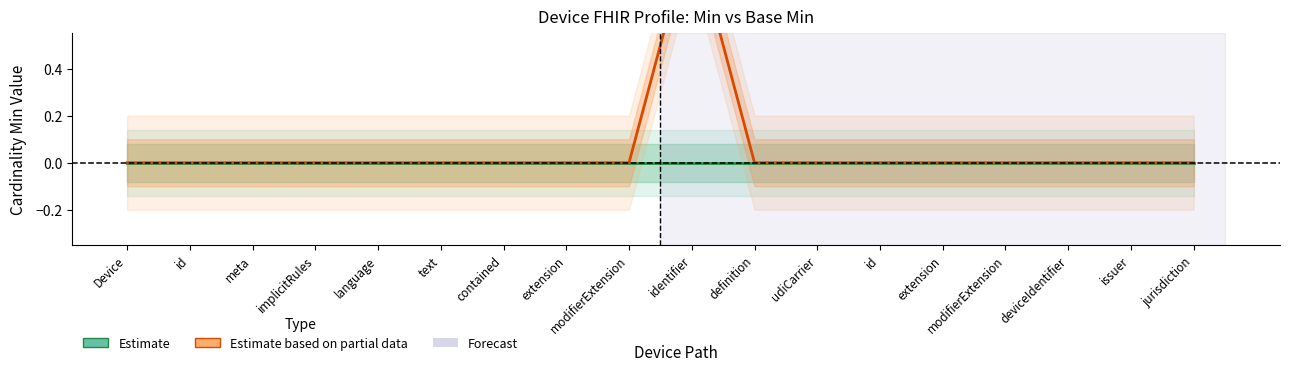

List the labels in order of Estimate value, largest first.

Device, id, meta, implicitRules, language, text, contained, extension, modifierExtension, identifier, definition, udiCarrier, id, extension, modifierExtension, deviceIdentifier, issuer, jurisdiction